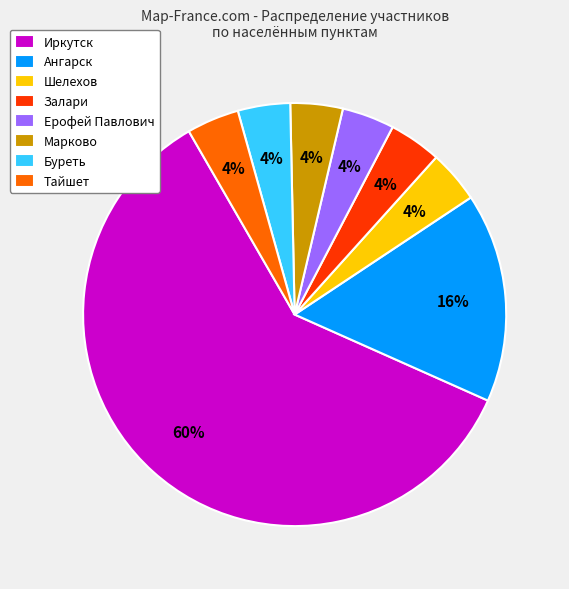

Is it true that Тайшет is 12% of the pie?

False